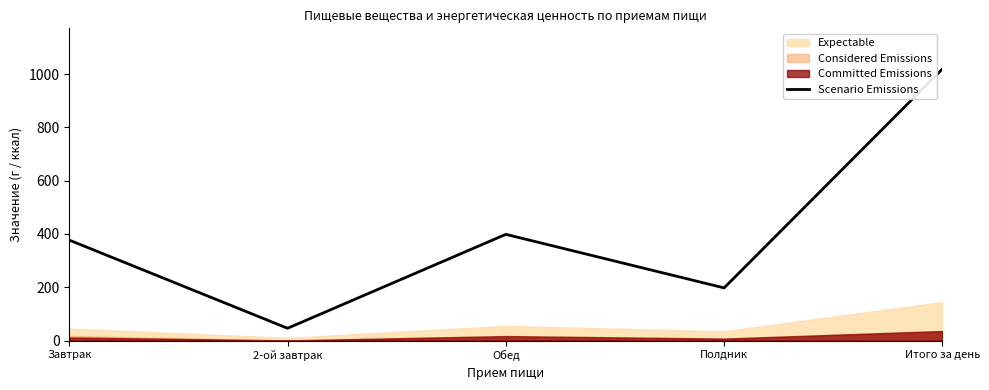

How many interior local peaks (higher than both neighbors) does the data have?

1